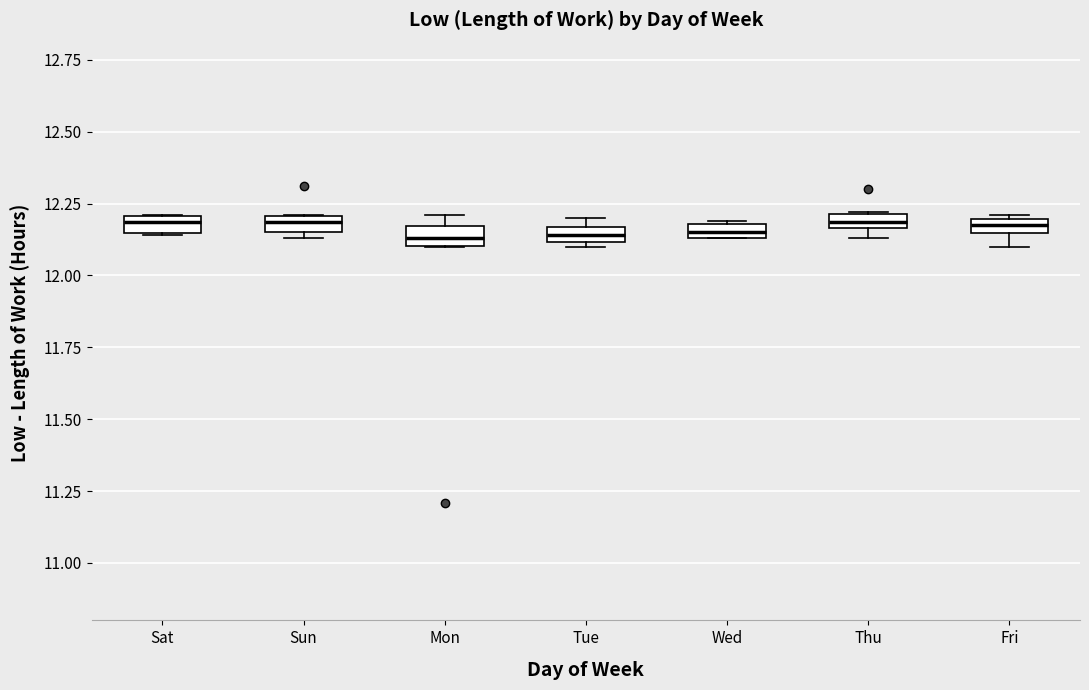

Where is the lower edge of the box for Fri on the y-axis? The values are not printed on the chart, so give them approximately, as read against the axis.

12.15